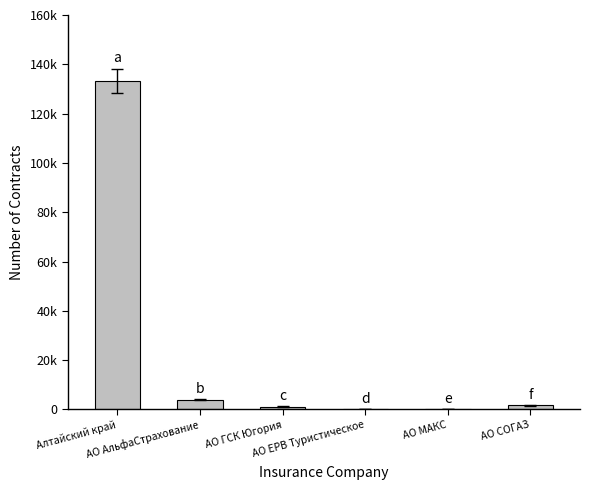

What is the difference between the maximum and minimum values?

133151